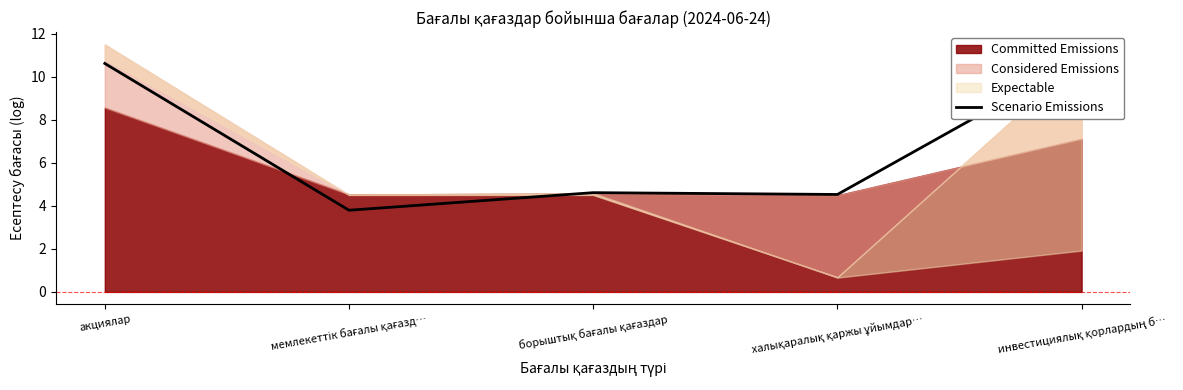

What is the average value?

6.9